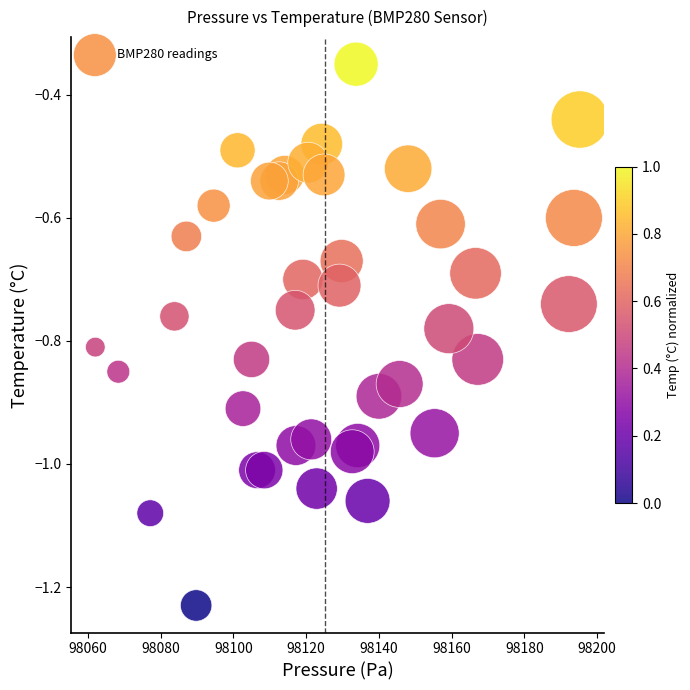

What is the range of Y values (max minus min)?

0.9